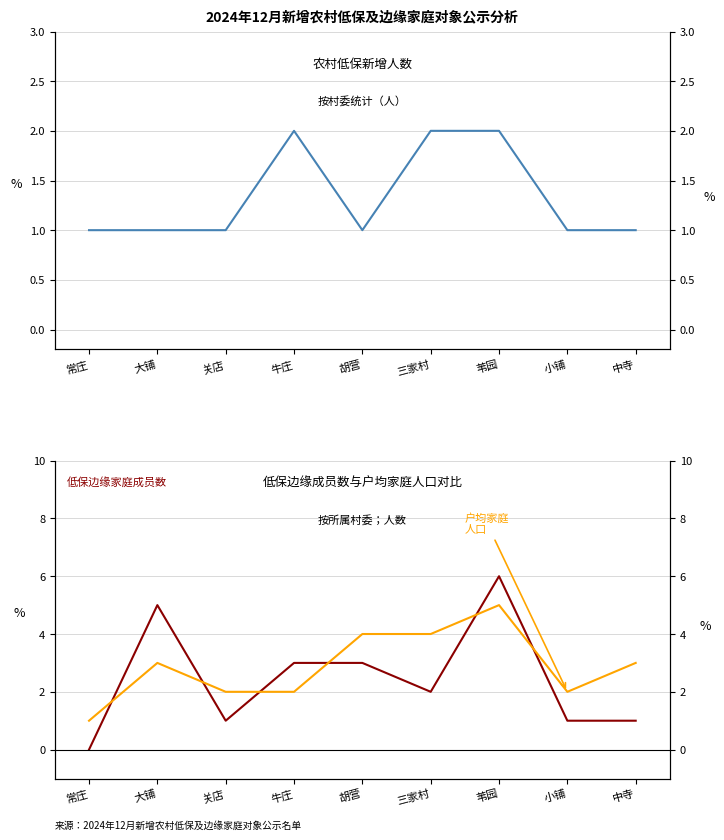

At which category does 户均家庭人口 reach its first local valley?

小铺